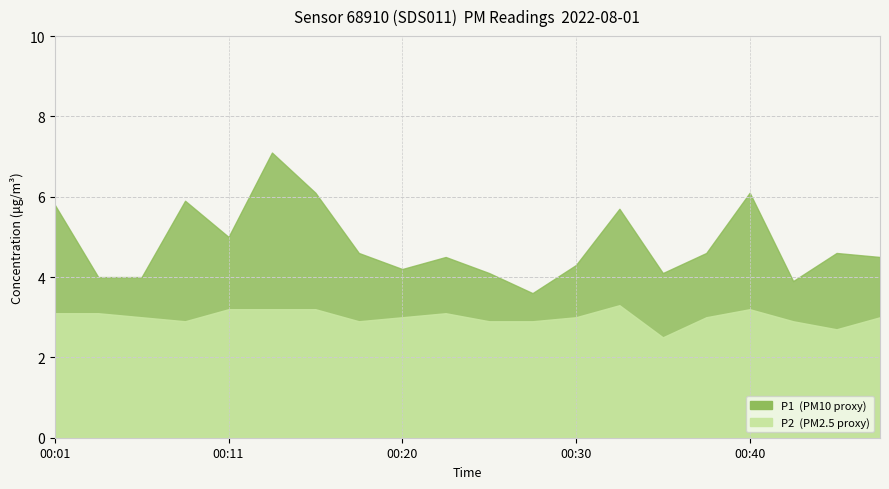

Rank the categories by P2 value from lowest to highest.

00:35, 00:45, 00:08, 00:18, 00:25, 00:28, 00:43, 00:06, 00:20, 00:30, 00:38, 00:48, 00:01, 00:03, 00:23, 00:11, 00:13, 00:16, 00:40, 00:33